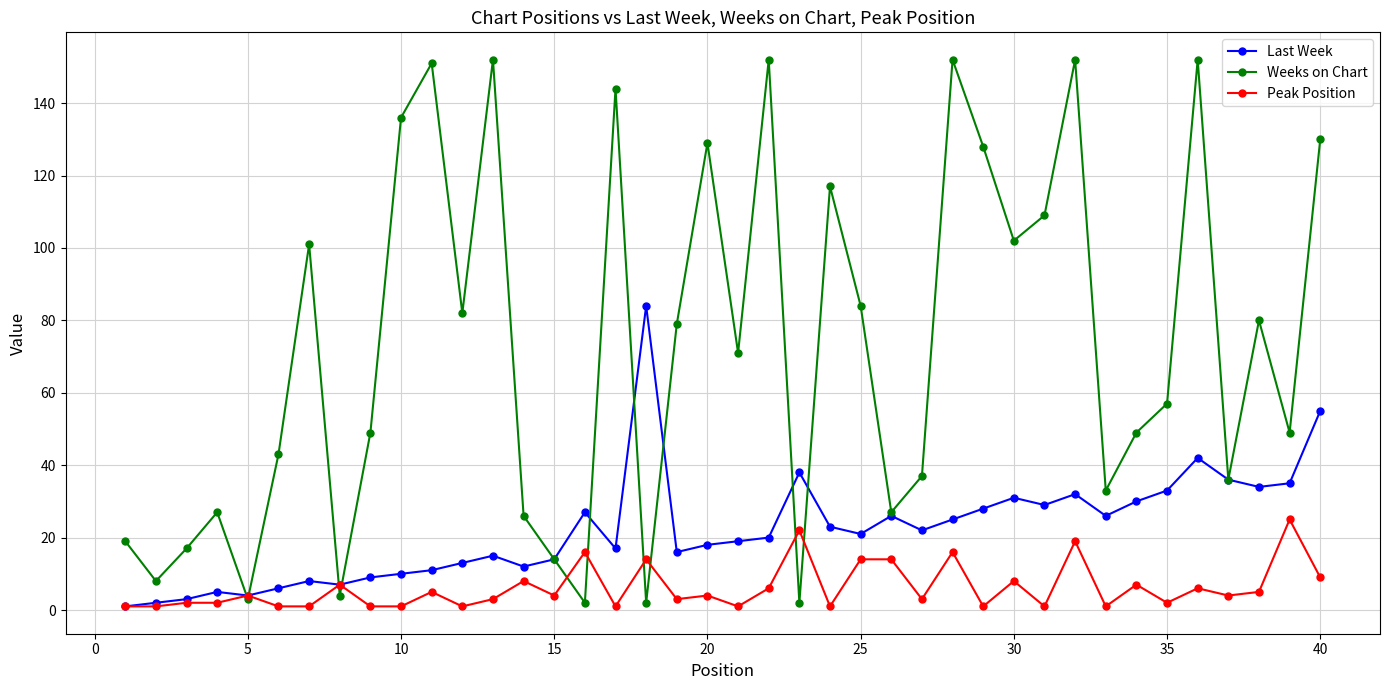

Which series has the largest total across all categories?

Weeks on Chart